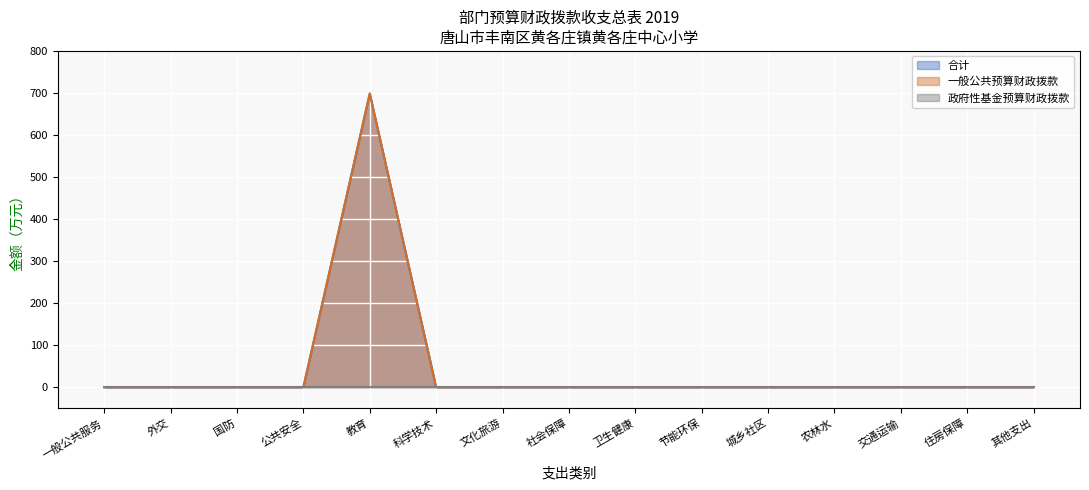

Does the chart display data point markers on the line(s)?

No